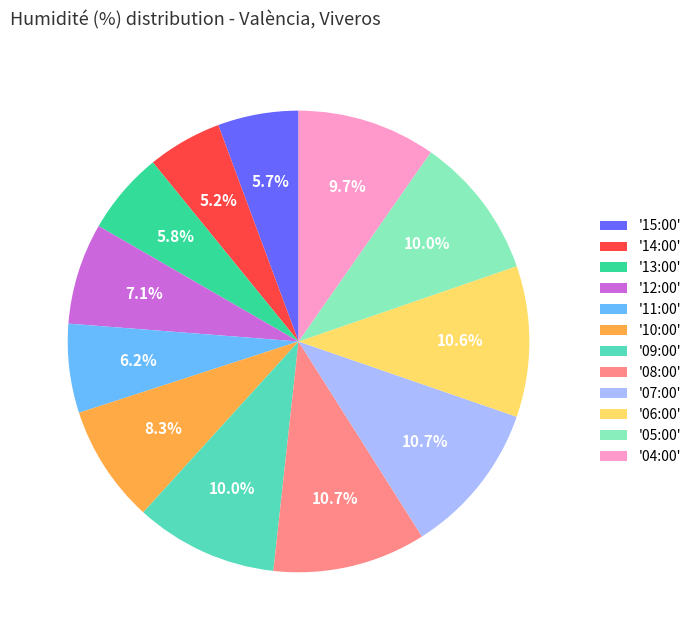

What is the ratio of the value at '05:00' to the value at '13:00'?

1.7